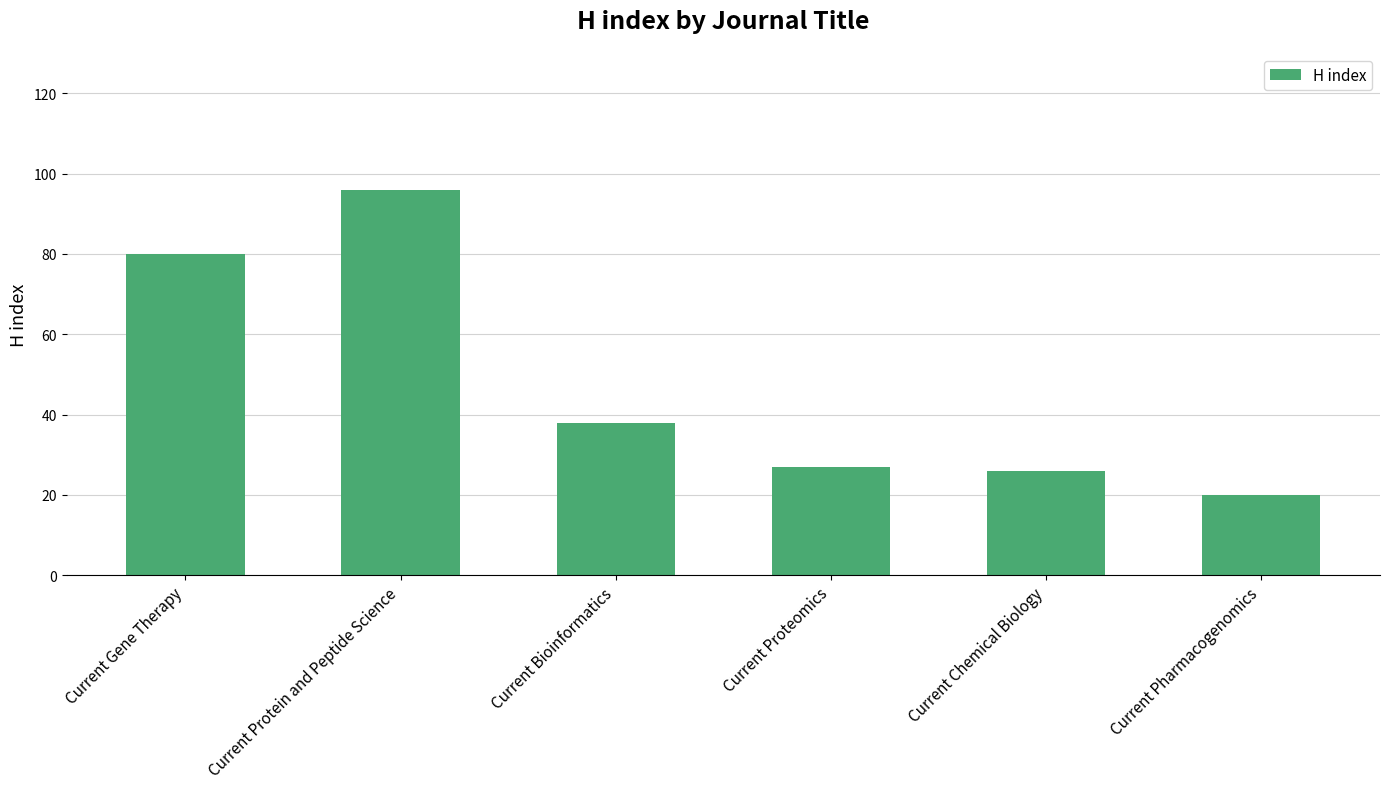

At which label is the value closest to 58?

Current Bioinformatics